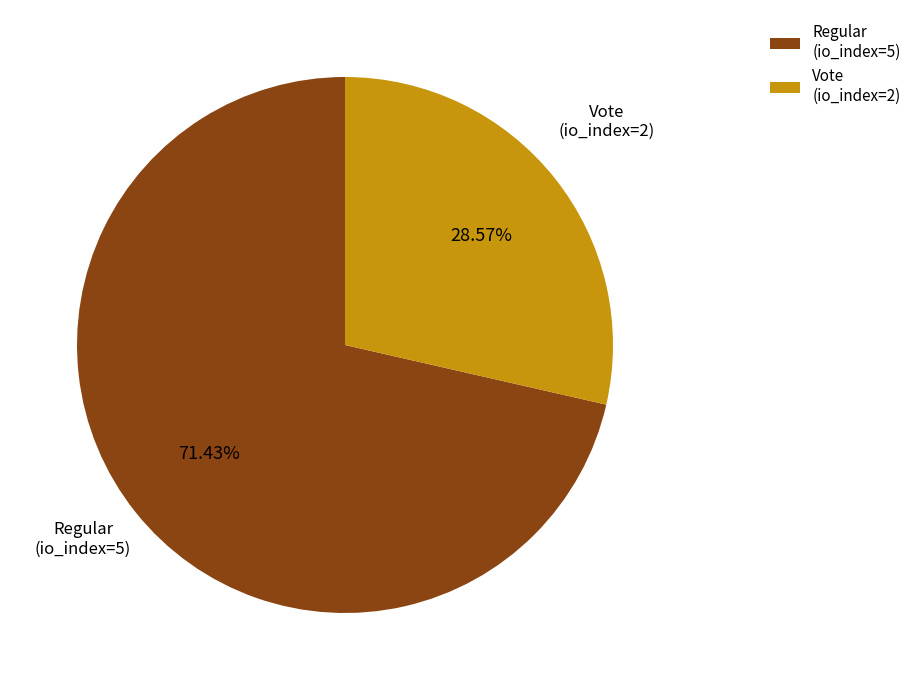

True or false: Vote (io_index=2) accounts for 22% of the total.

False